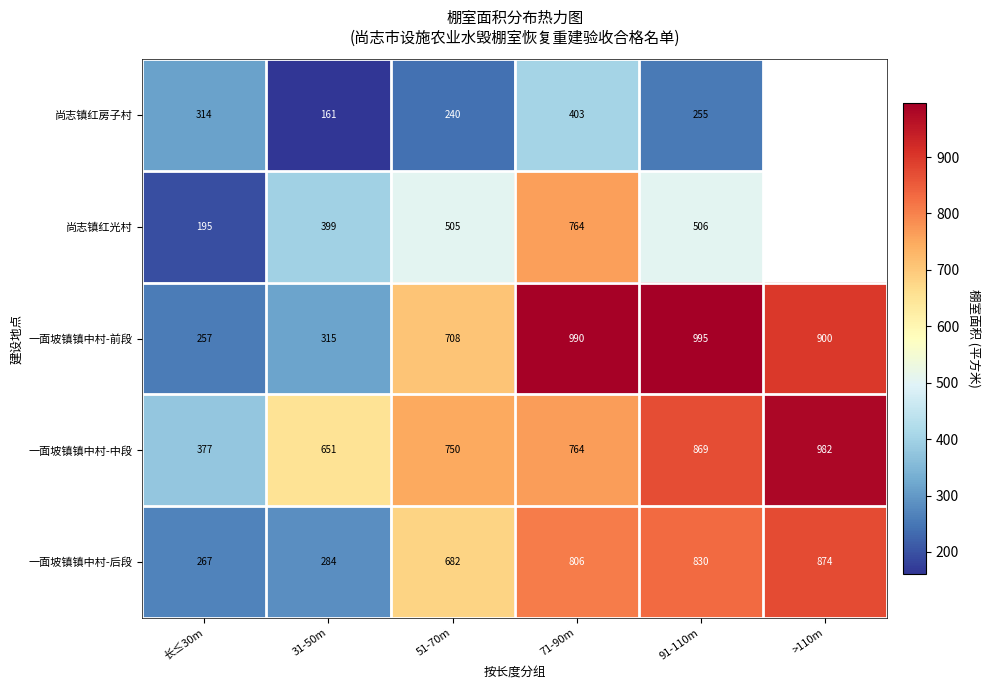

How many series are shown in this chart?

5